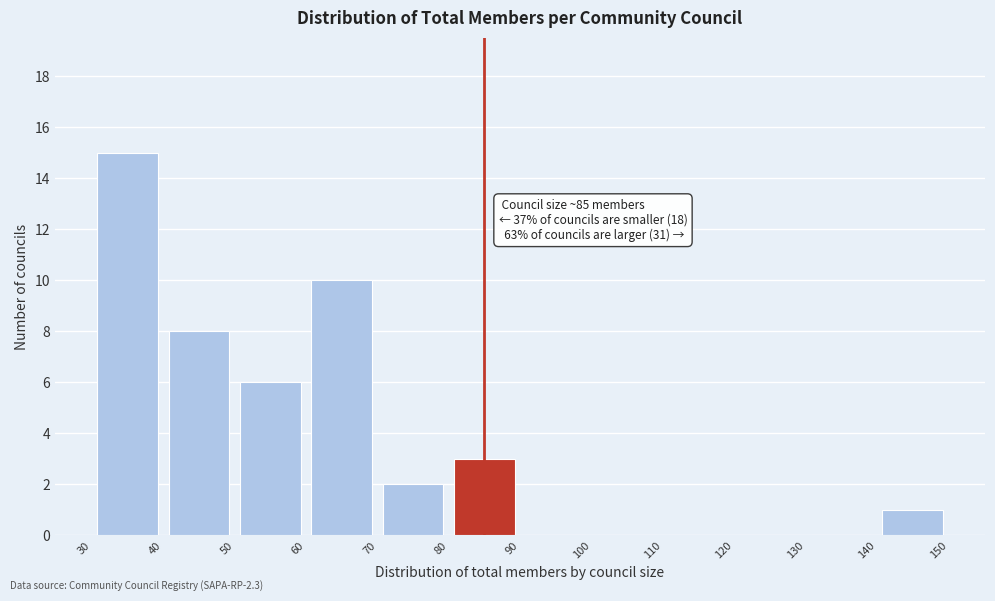

Over which range of the x-axis is the bar tallest?

30 to 40